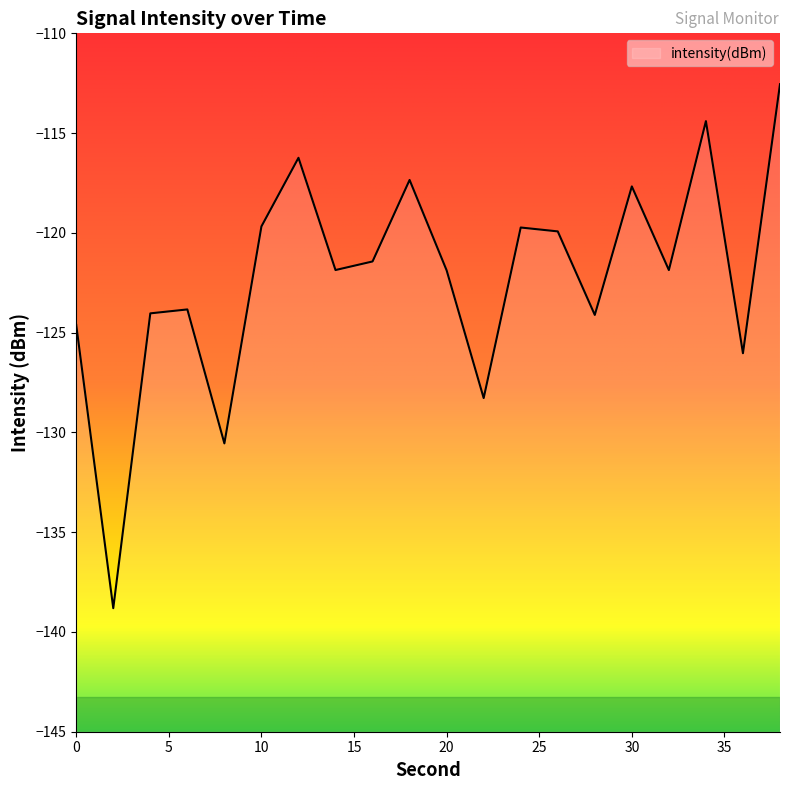

True or false: the data has more than 0 interior local peaks.

True